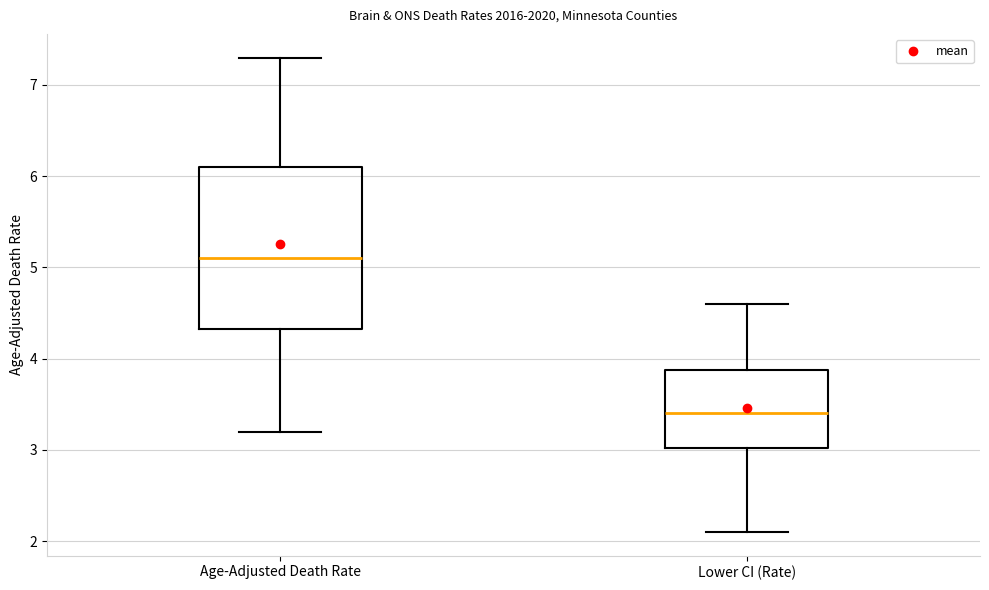

Which box has the lowest median line?

Lower CI (Rate)